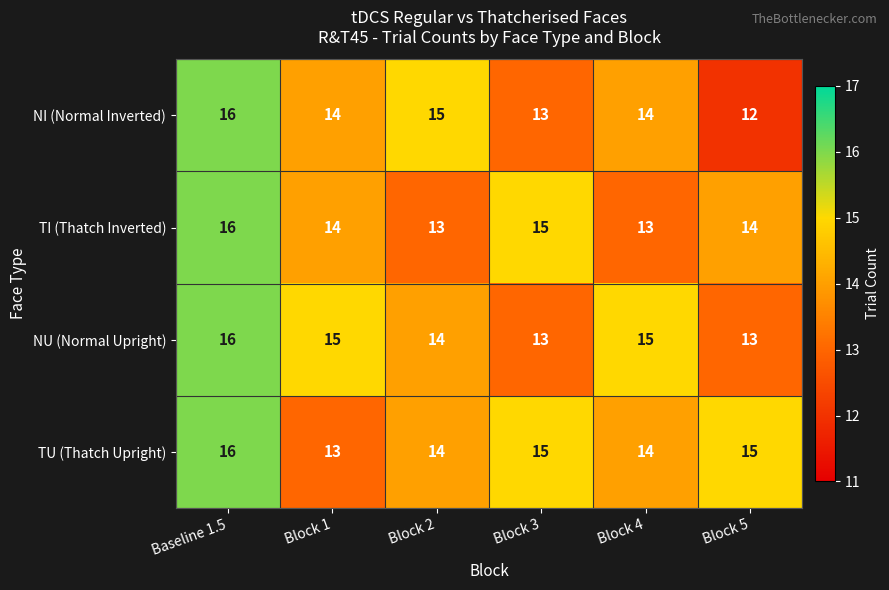

How many distinct data groups are displayed?

4